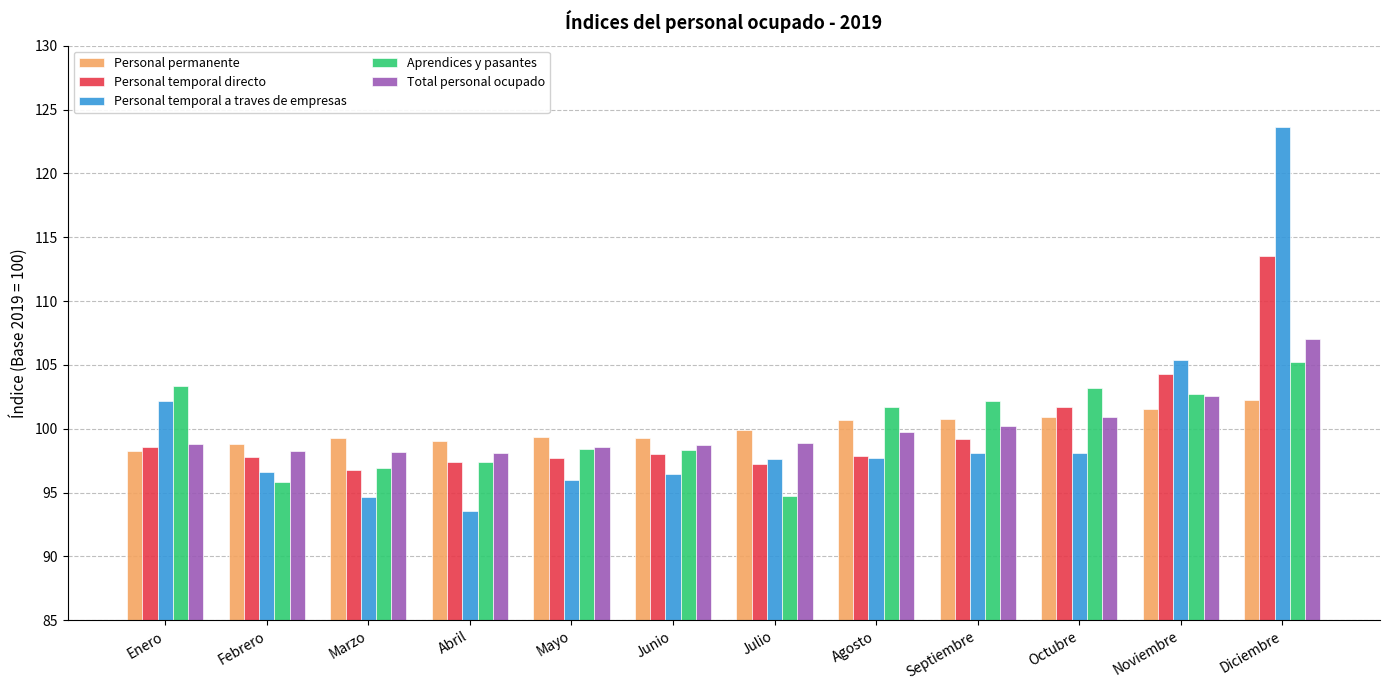

How many bars are there in each group?

5